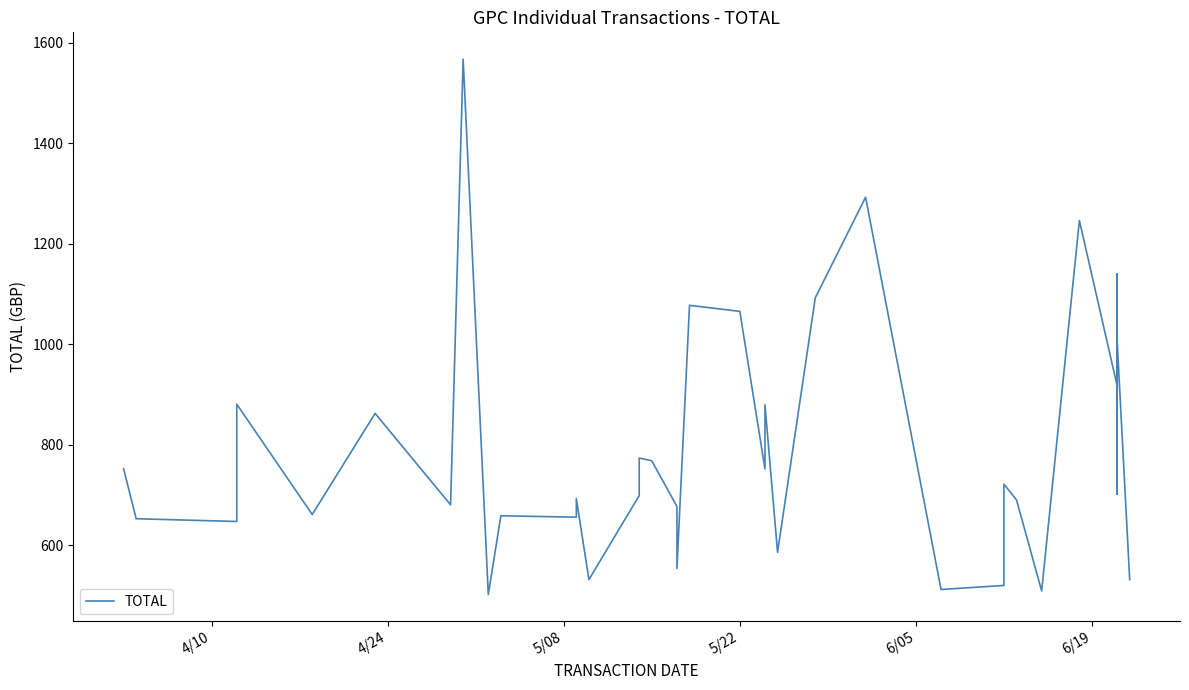

Reading right to left, list all the values displayed in this chart.

531.6	1008.0	987.6	907.6	701.3	1140.1	924.0	917.8	1246.5	1246.5	509.0	690.3	721.5	520.0	511.9	1292.8	1092.6	585.8	879.6	751.8	1065.6	1077.6	554.0	677.2	768.0	773.6	698.9	531.6	693.0	656.0	658.6	502.0	1567.8	680.5	862.5	661.2	880.8	647.3	652.8	752.5